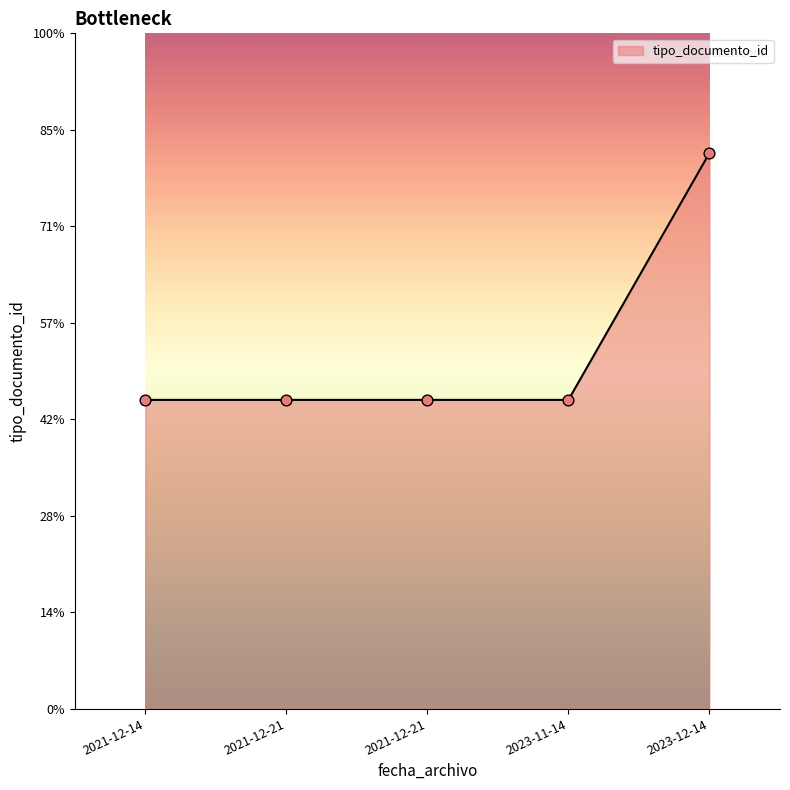

Is this an area chart (filled region under the line)?

Yes